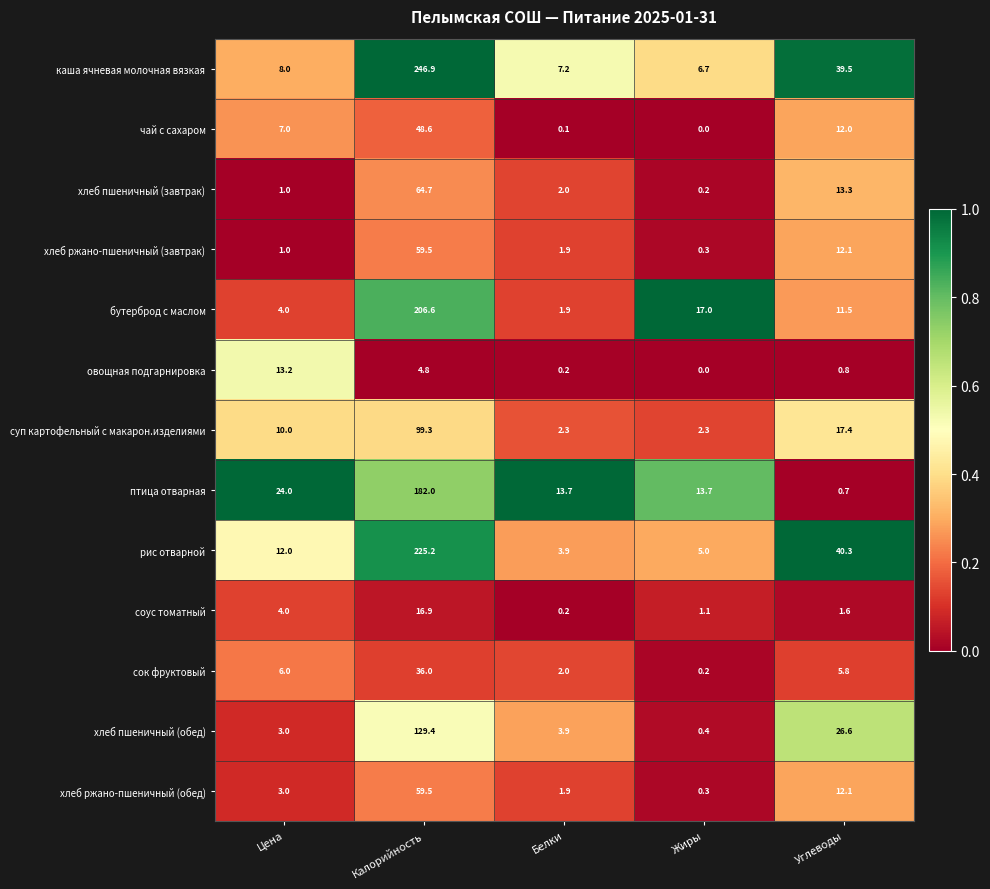

Rank the categories by хлеб ржано-пшеничный (обед) value from lowest to highest.

Жиры, Белки, Цена, Углеводы, Калорийность